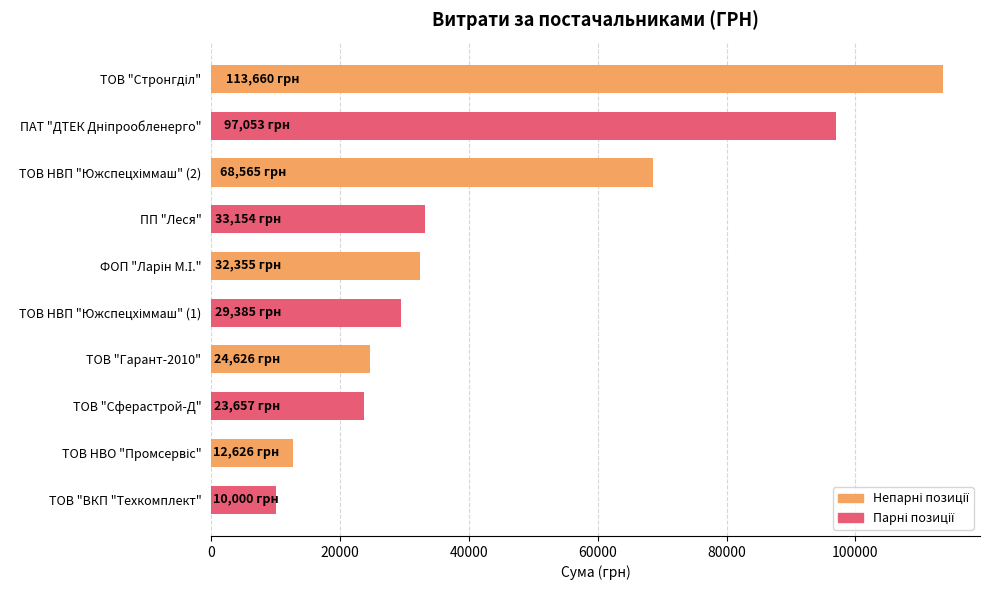

What is the sum of all values?

445080.7